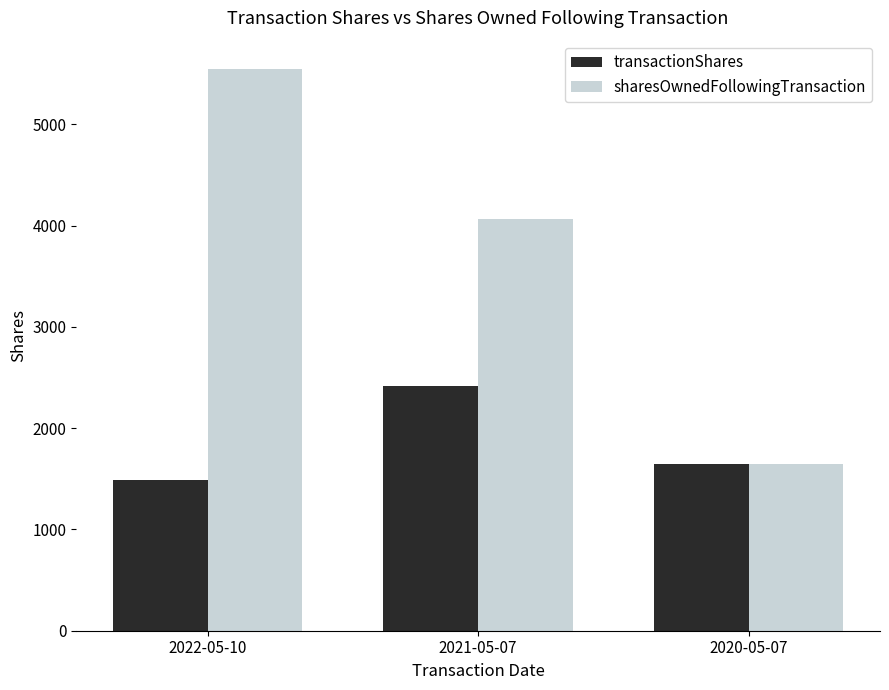

Where does the transactionShares series first go above 1649?

2021-05-07